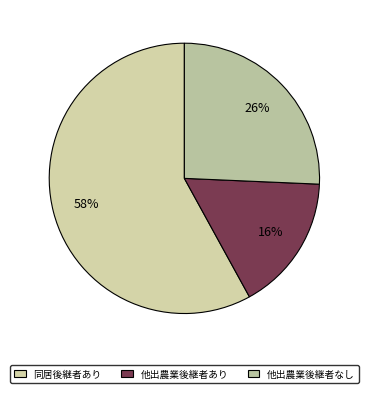

How many segments does this pie chart have?

3